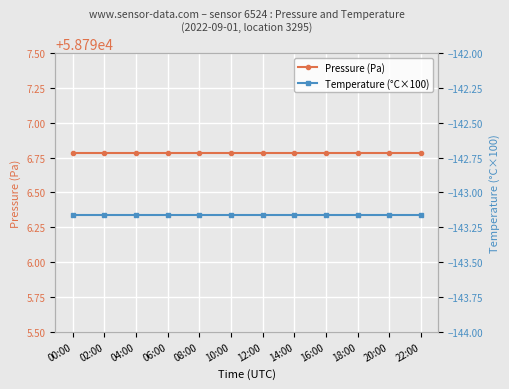

True or false: Temperature (°C×100) and Pressure (Pa) intersect in this chart.

False